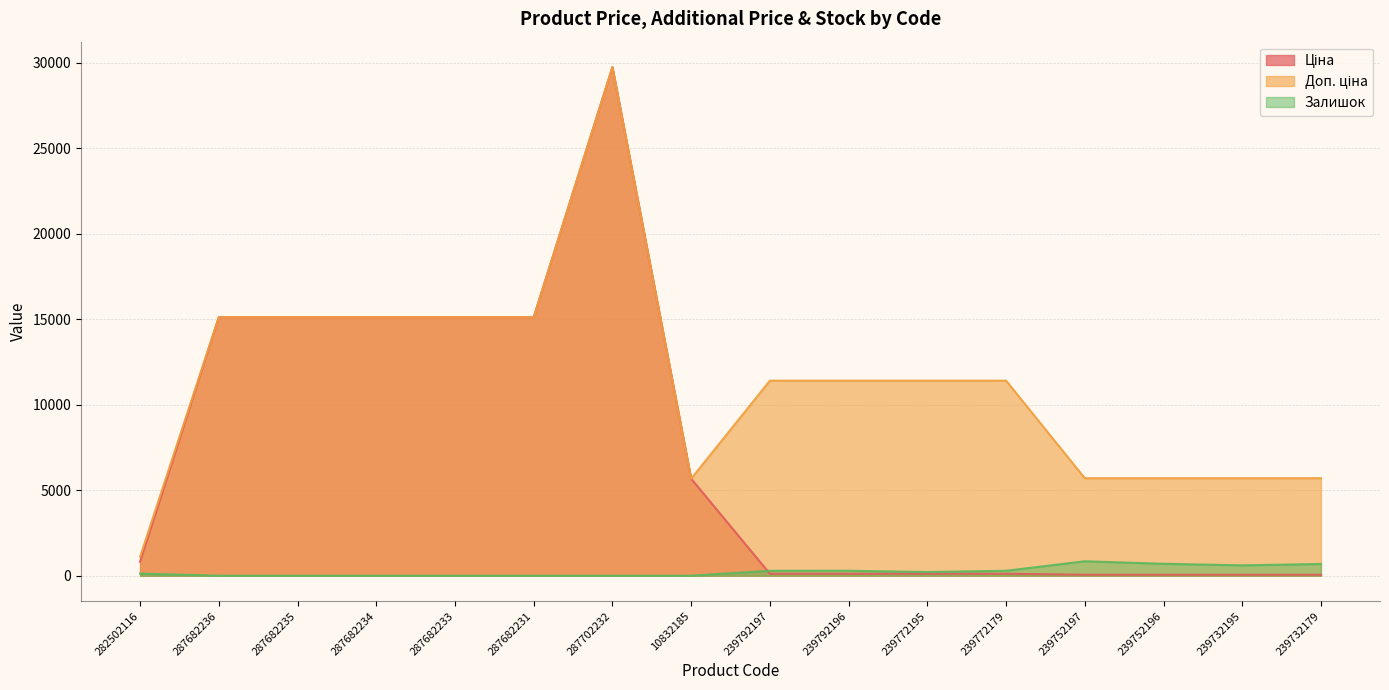

Reading left to right, extract all data points from this chart.

Ціна: 282502116=818.5	287682236=15120.0	287682235=15120.0	287682234=15120.0	287682233=15120.0	287682231=15120.0	287702232=29747.2	10832185=5673.8	239792197=114.1	239792196=114.1	239772195=114.1	239772179=114.1	239752197=57.0	239752196=57.0	239732195=57.0	239732179=57.0
Доп. ціна: 282502116=1109.2	287682236=15120.0	287682235=15120.0	287682234=15120.0	287682233=15120.0	287682231=15120.0	287702232=29747.2	10832185=5673.8	239792197=11410.0	239792196=11410.0	239772195=11410.0	239772179=11410.0	239752197=5705.0	239752196=5705.0	239732195=5705.0	239732179=5705.0
Залишок: 282502116=125.0	287682236=0.0	287682235=0.0	287682234=0.0	287682233=0.0	287682231=0.0	287702232=0.0	10832185=2.0	239792197=289.0	239792196=290.0	239772195=215.0	239772179=290.0	239752197=845.0	239752196=698.0	239732195=605.0	239732179=686.0